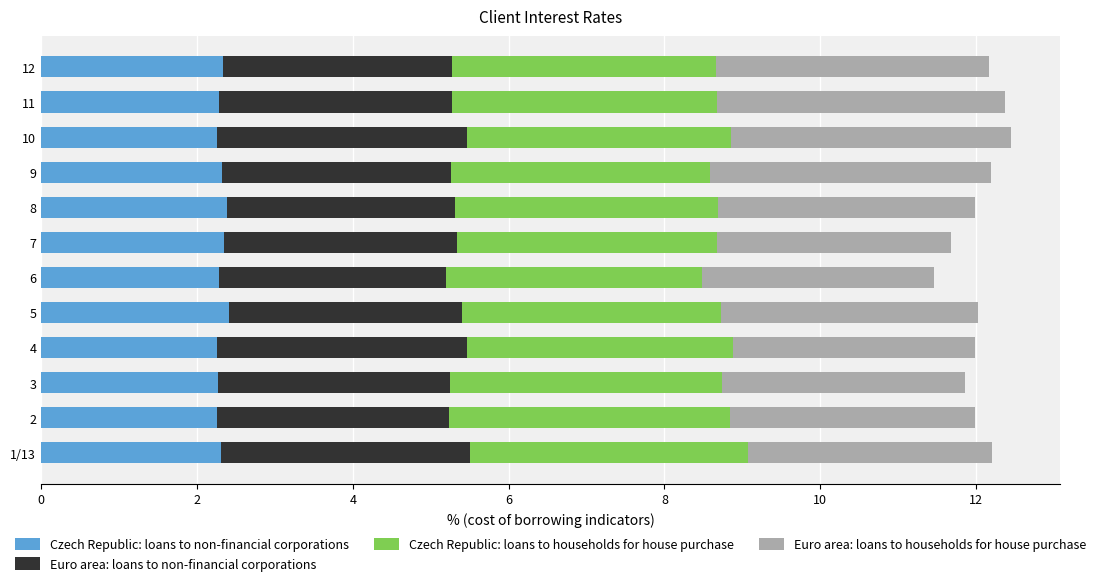

What is the total value across all series at 11?

12.4